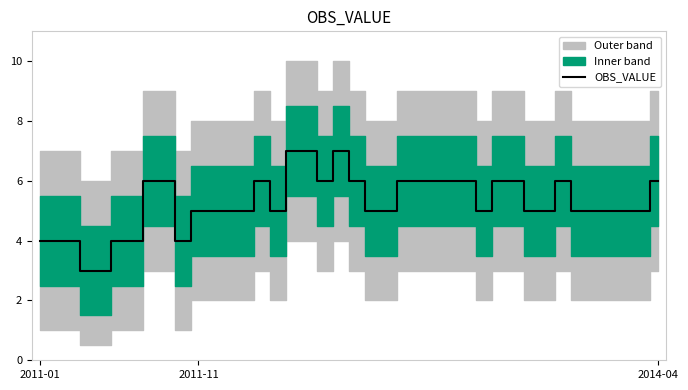

What is the smallest value displayed?

3